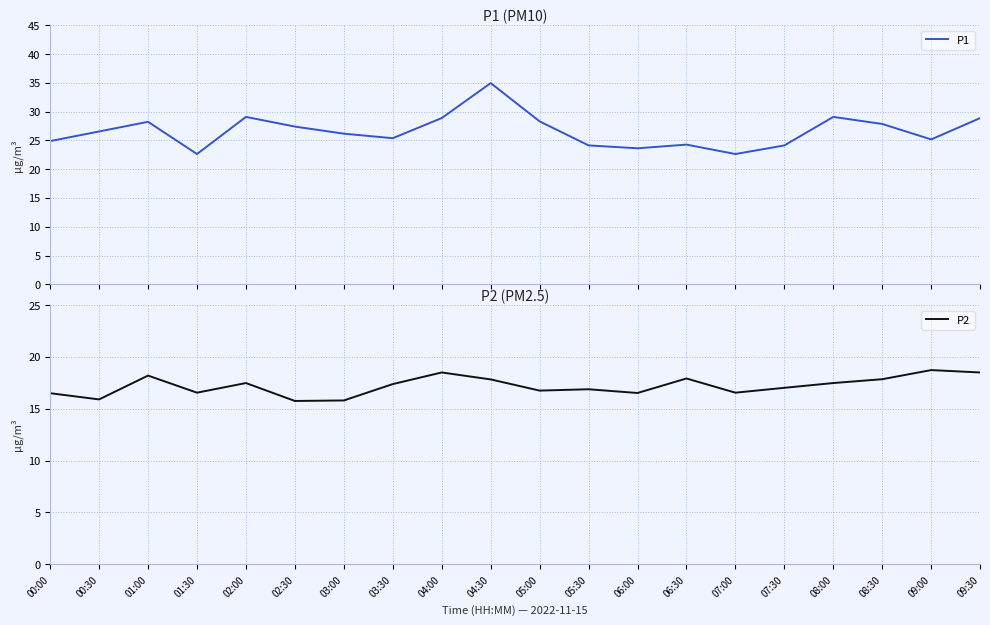

Reading left to right, list all the values displayed in this chart.

P1: 24.9	26.6	28.2	22.6	29.1	27.4	26.2	25.4	28.9	35.0	28.3	24.1	23.6	24.3	22.6	24.1	29.1	27.9	25.2	28.9
P2: 16.5	15.9	18.2	16.6	17.5	15.8	15.8	17.4	18.5	17.8	16.8	16.9	16.5	17.9	16.6	17.0	17.5	17.9	18.7	18.5